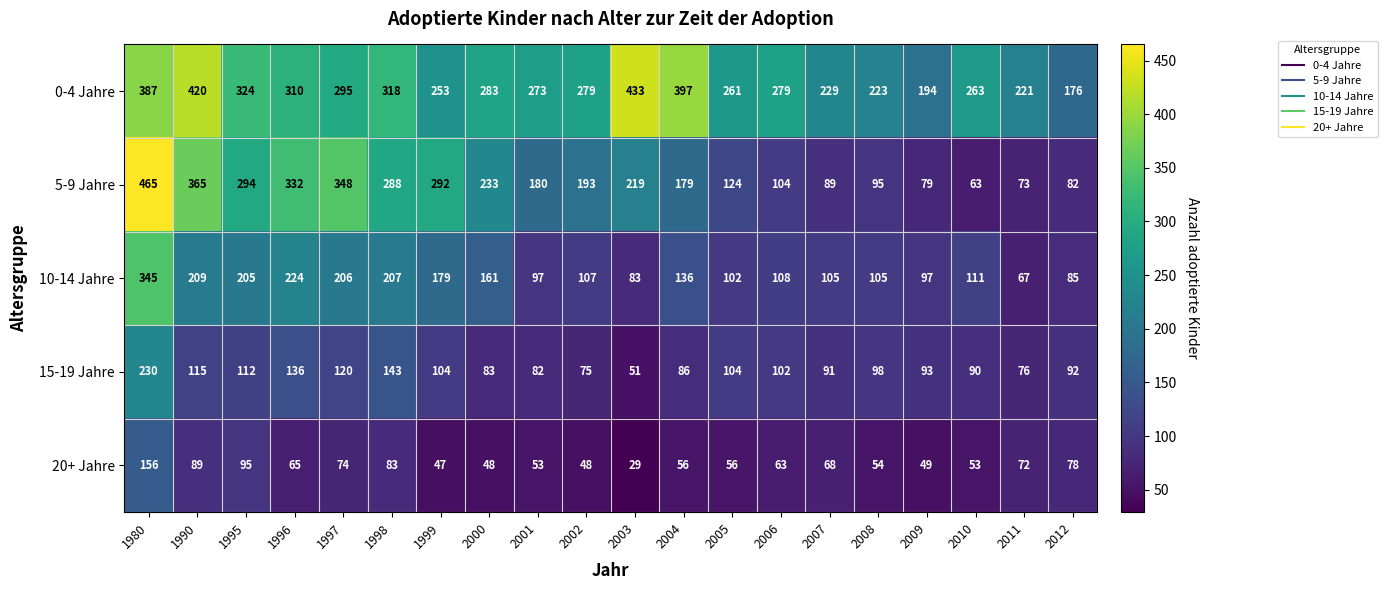

What is the smallest value displayed?

29